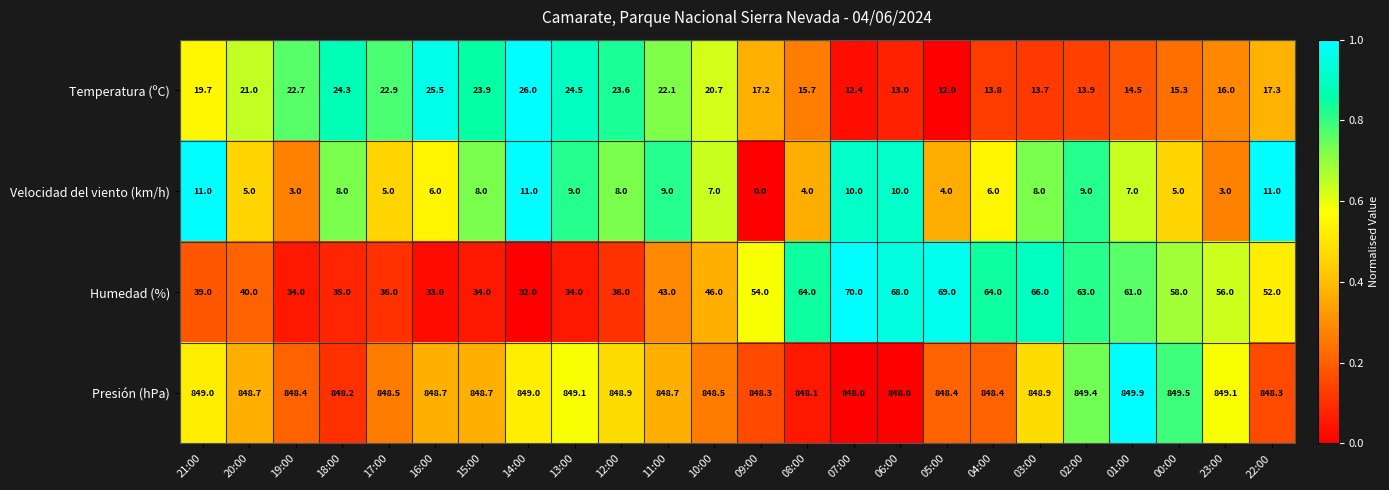

The Velocidad del viento (km/h) series shows 0.0 at 09:00. True or false?

True